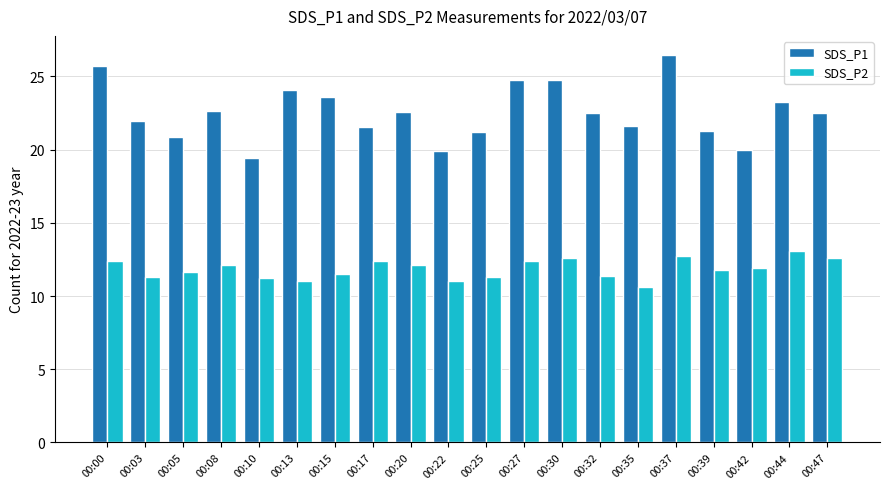

The value of SDS_P1 at 00:15 is 4.9. True or false?

False